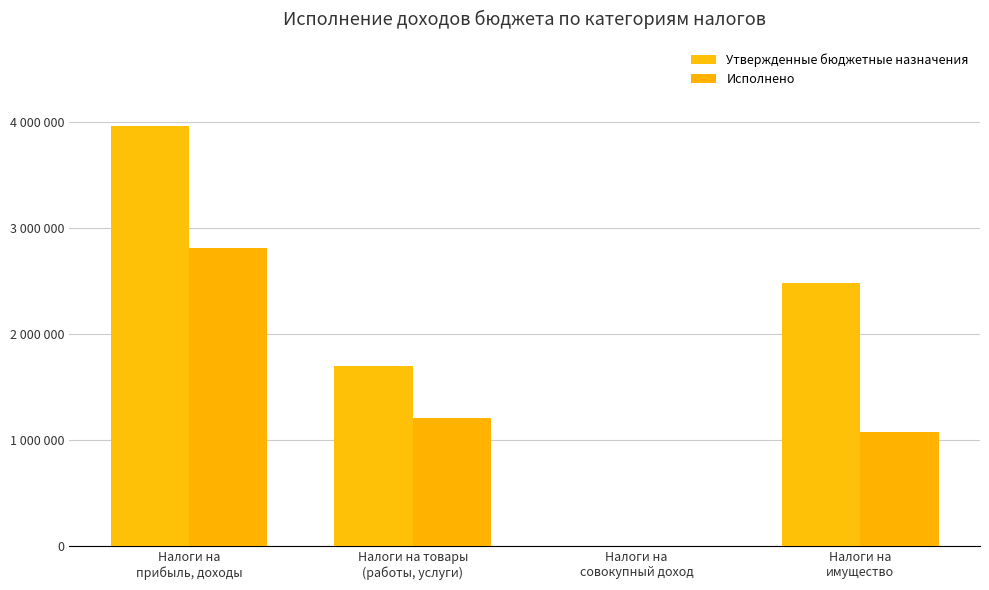

The Исполнено series shows 2812914.1 at Налоги на
прибыль, доходы. True or false?

True